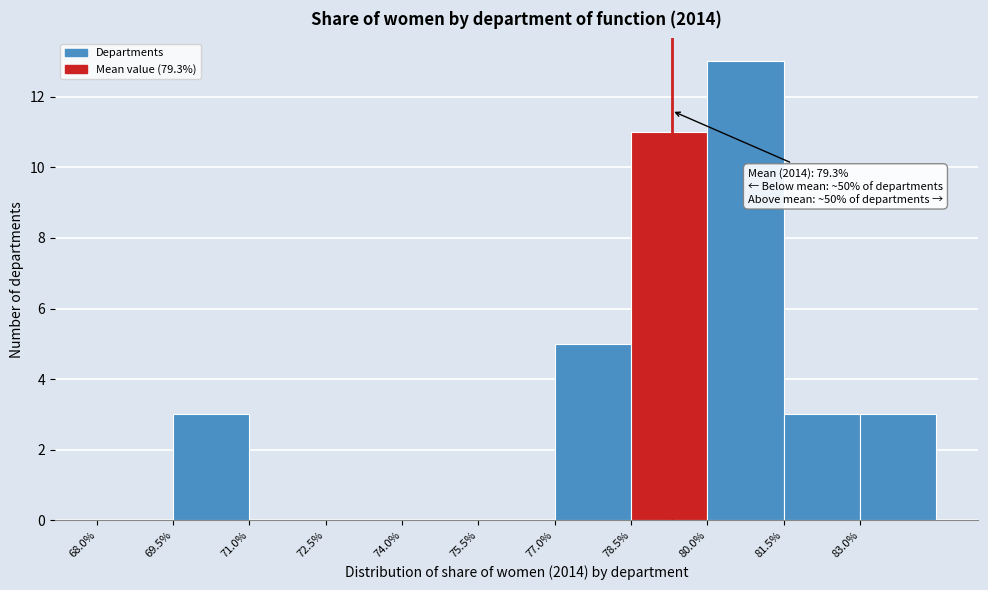

Over which range of the x-axis is the bar tallest?

80.0 to 81.5